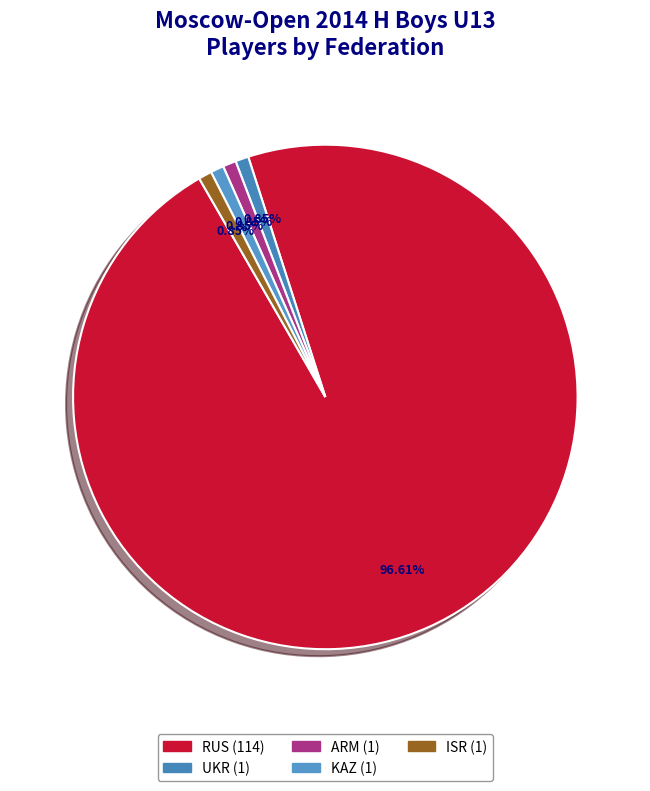

Does RUS account for over 50% of the chart?

Yes